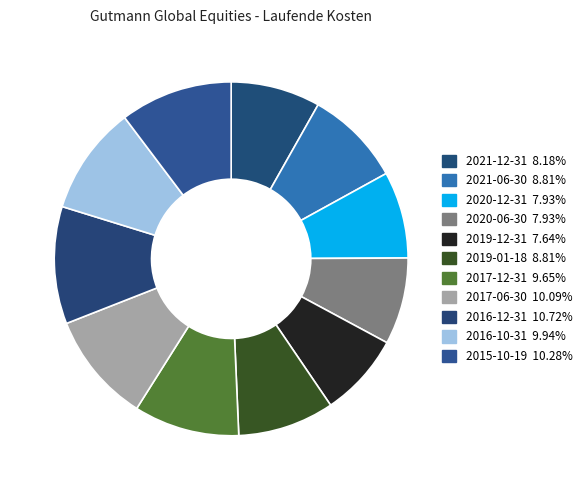

How many slices are in this pie chart?

11